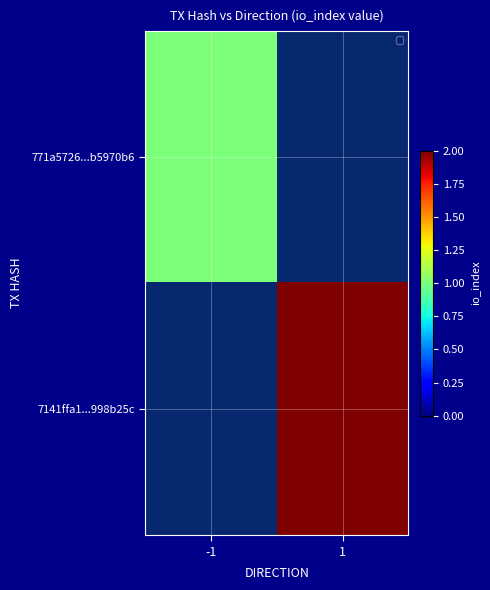

Rank the series by their average value, from lowest to highest.

771a5726...b5970b6, 7141ffa1...998b25c